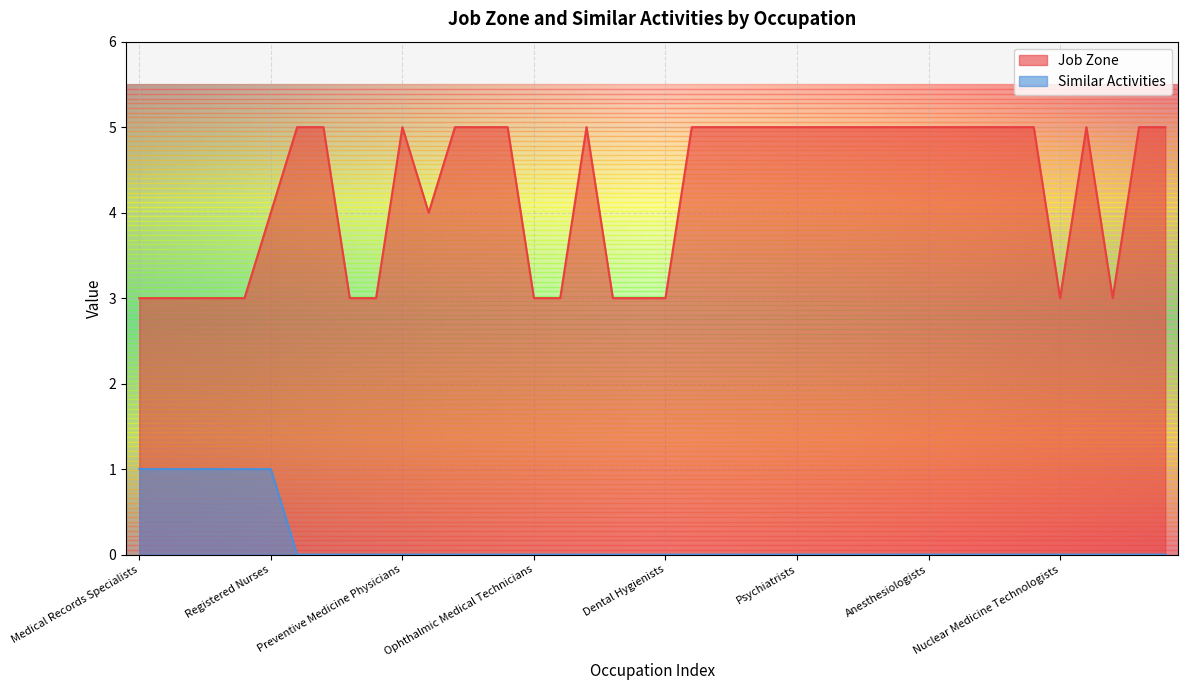

What position from the left is Medical Records Specialists?

1